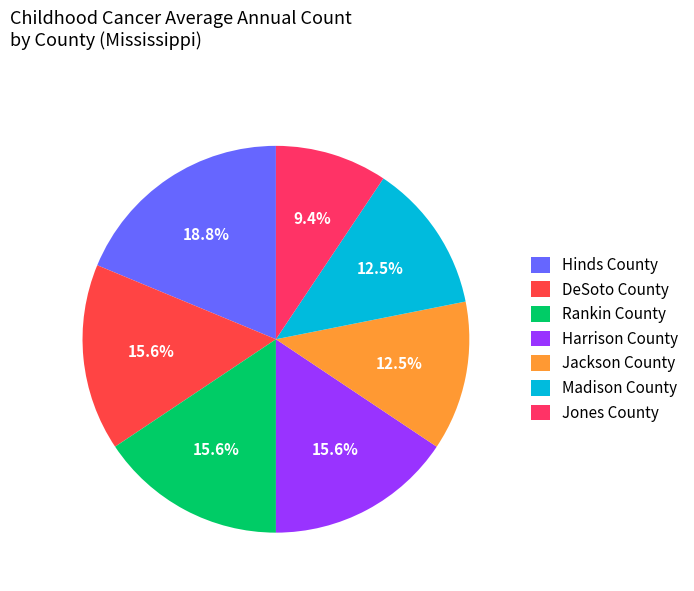

Which slice is the largest?

Hinds County